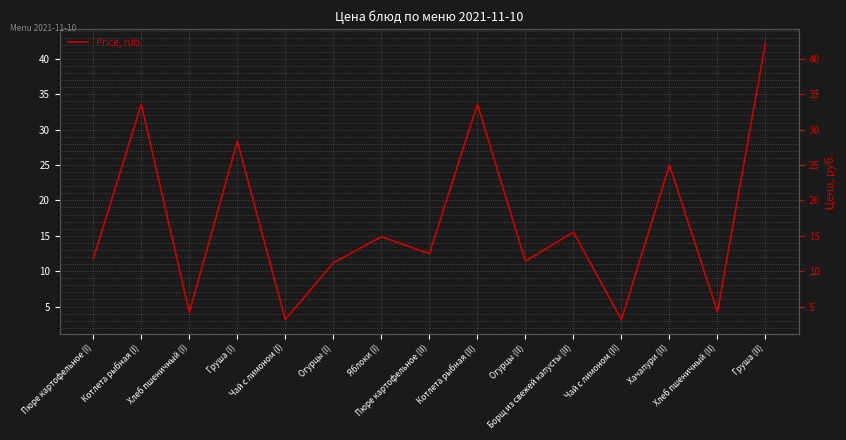

List the labels in order of value, smallest first.

Чай с лимоном (II), Чай с лимоном (I), Хлеб пшеничный (I), Хлеб пшеничный (II), Огурцы (I), Огурцы (II), Пюре картофельное (I), Пюре картофельное (II), Яблоки (I), Борщ из свежей капусты (II), Хачапури (II), Груша (I), Котлета рыбная (I), Котлета рыбная (II), Груша (II)